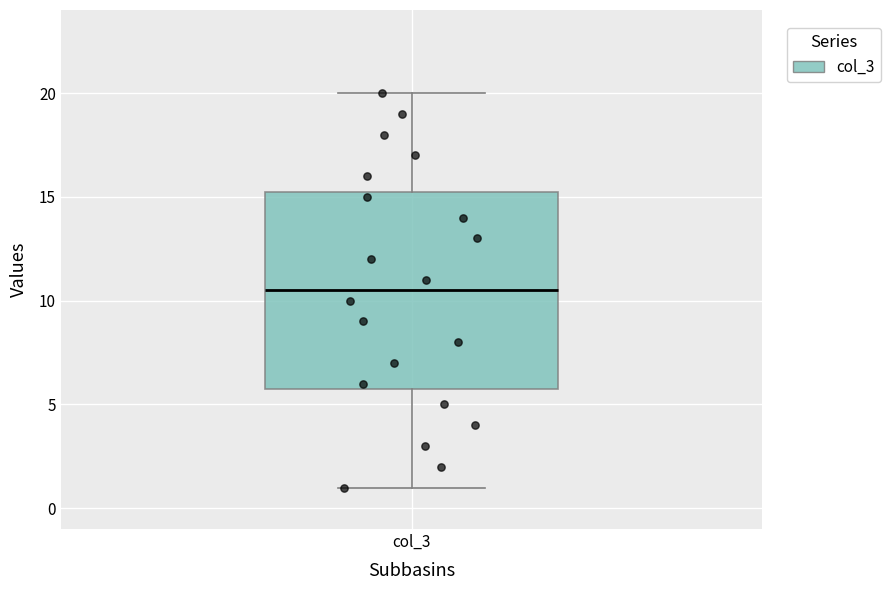

Transcribe this box plot: give where the median line is, the range the box spans, and where the two whiskers end, as read against the y-axis. The values are not printed on the chart, so give them approximately, as read against the axis.

median 10.5, box 6.0 to 15.5, whiskers 1.0 to 20.0